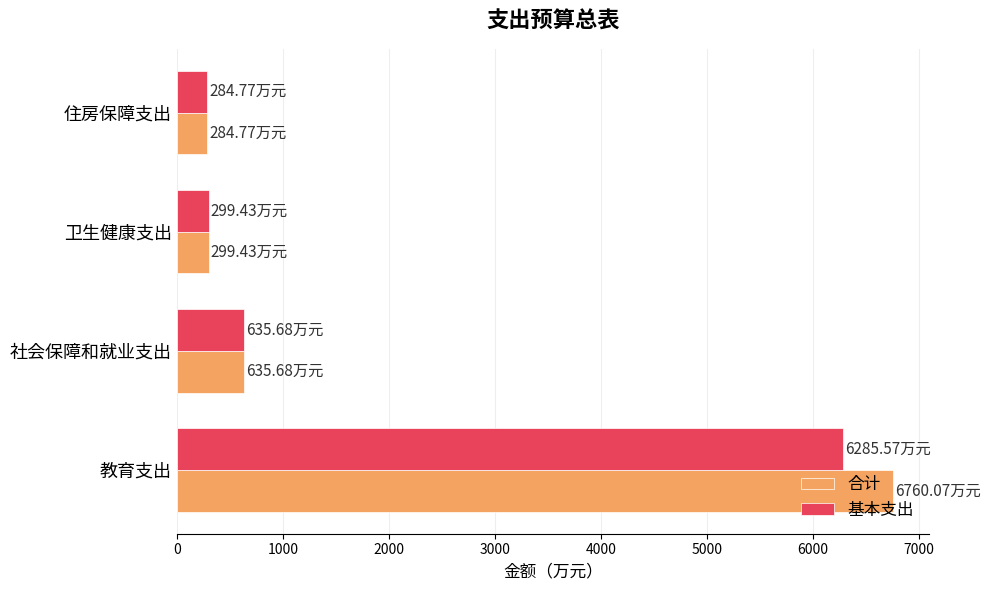

How many data points in 基本支出 are less than 635?

2